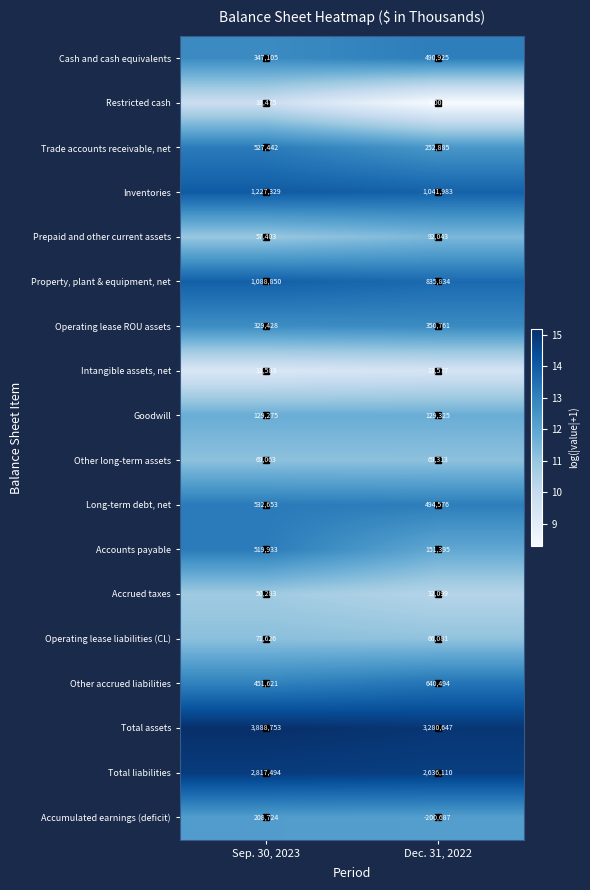

What is the difference between the highest and lowest values at Sep. 30, 2023?

3877170